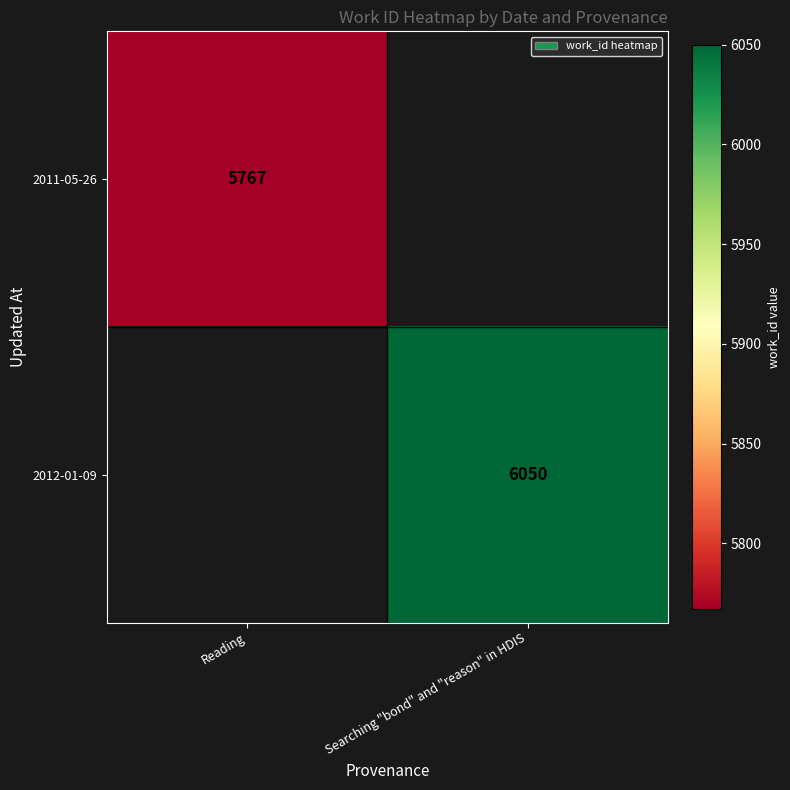

True or false: 2012-01-09 has a value of 6050 at Searching "bond" and "reason" in HDIS.

True